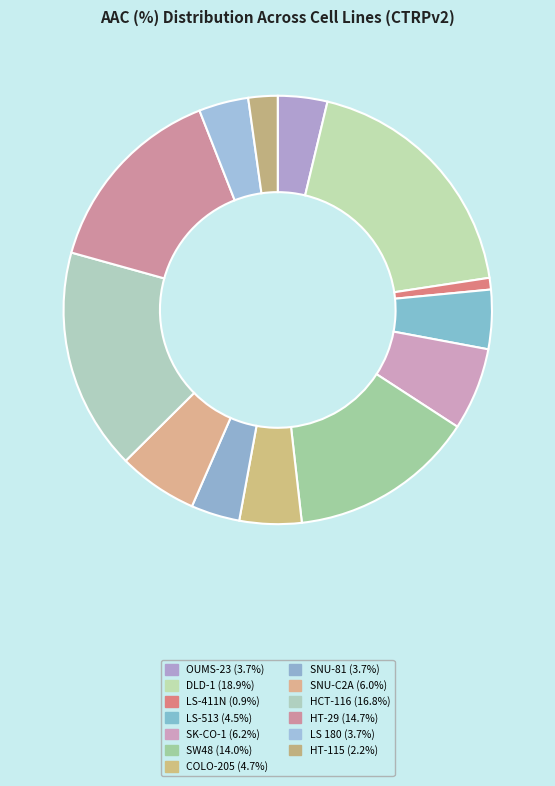

How many slices are in this pie chart?

13